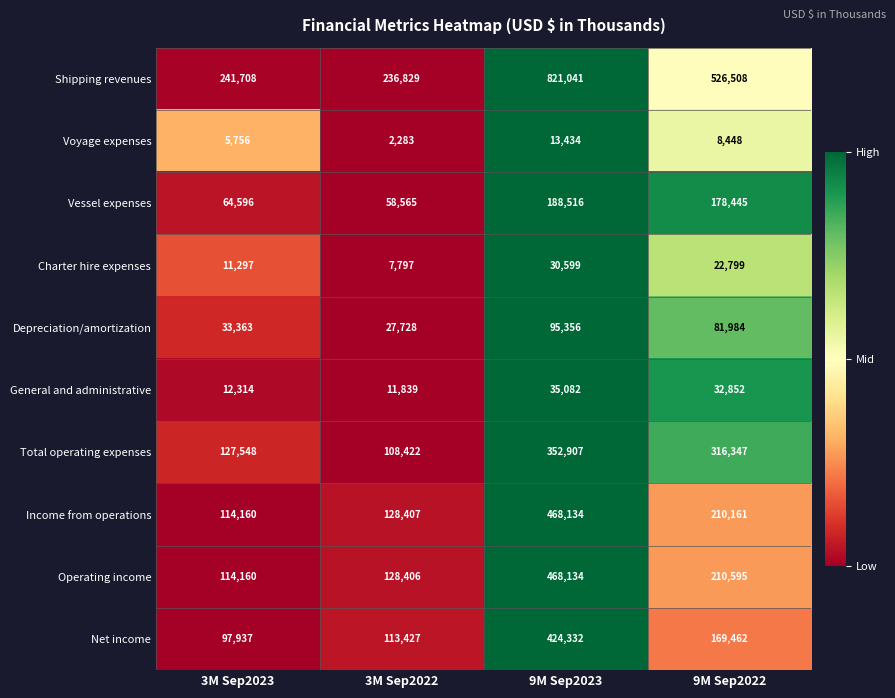

At how many categories does at least one series exceed 128590?

4